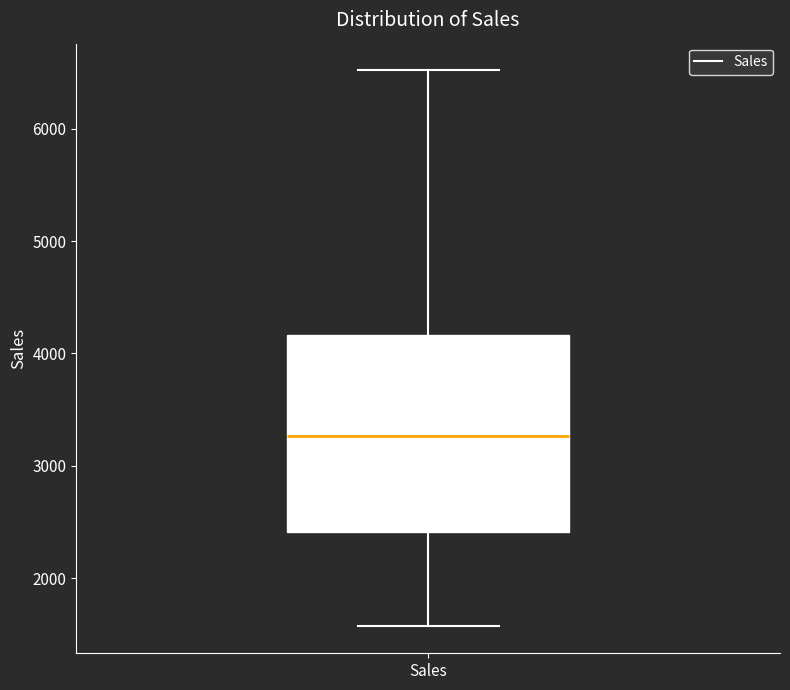

Transcribe this box plot: give where the median line is, the range the box spans, and where the two whiskers end, as read against the y-axis. The values are not printed on the chart, so give them approximately, as read against the axis.

median 3300, box 2400 to 4200, whiskers 1600 to 6500